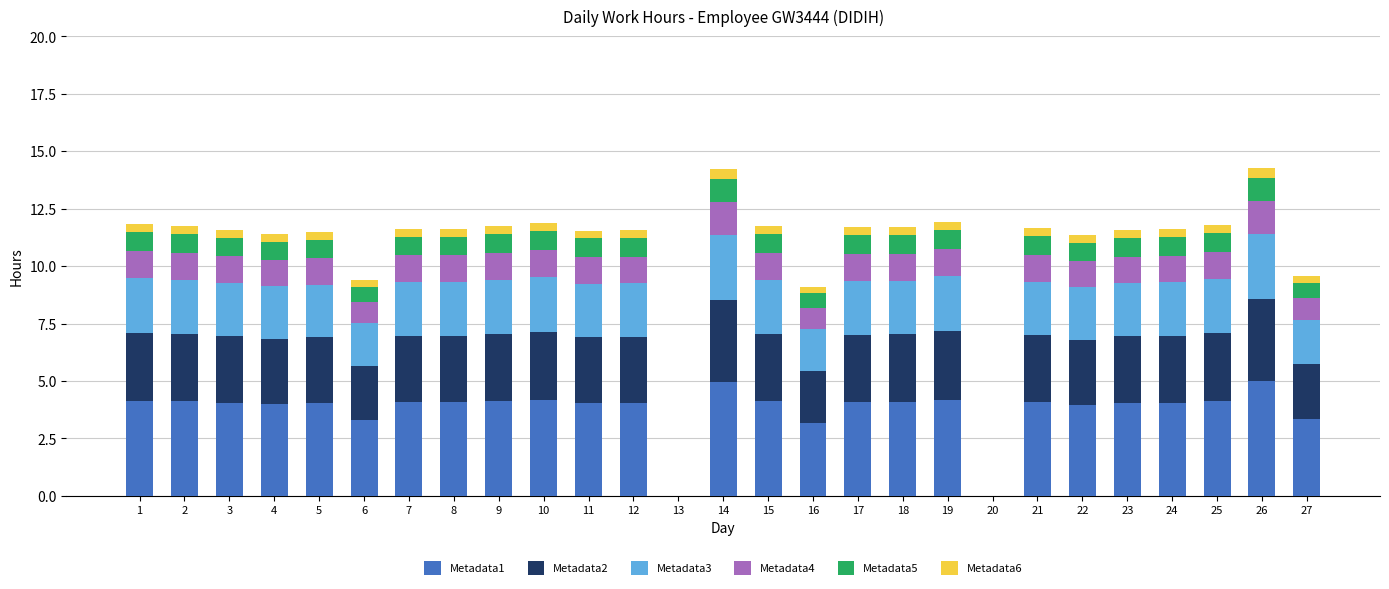

True or false: Metadata1 has a value of 1.6 at 27.

False